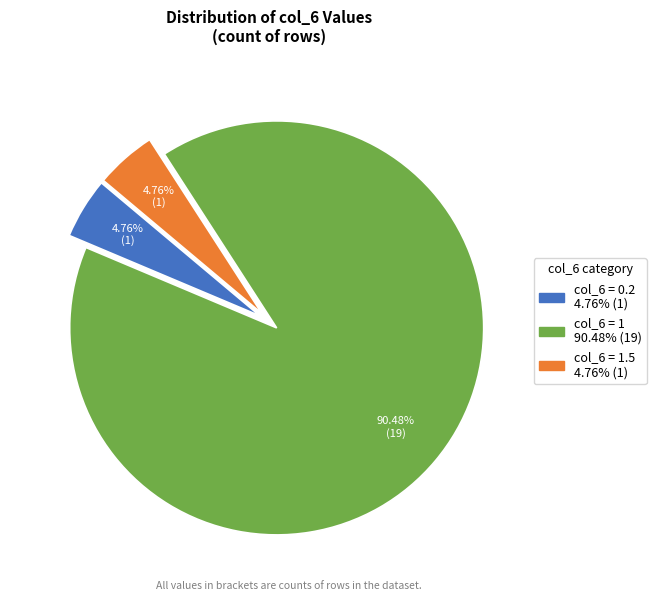

Count the number of slices in the pie.

3